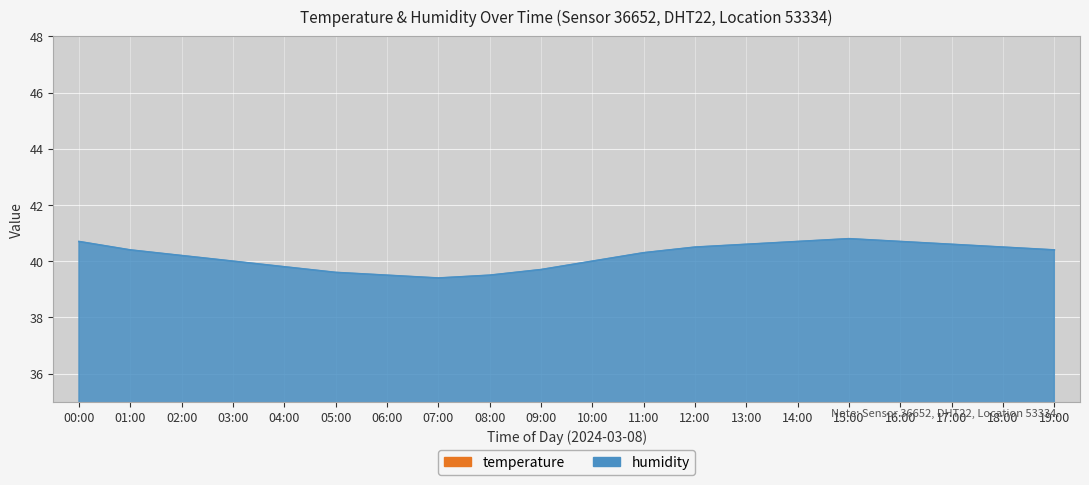

True or false: humidity and temperature cross at least once.

False